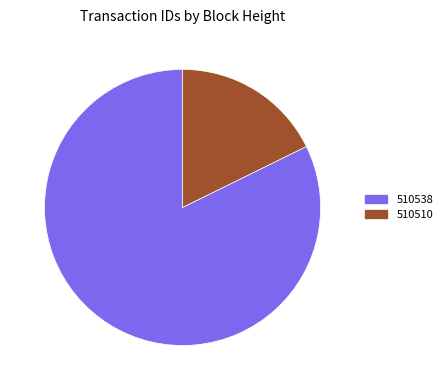

What is the ratio of the value at 510510 to the value at 510538?

0.2